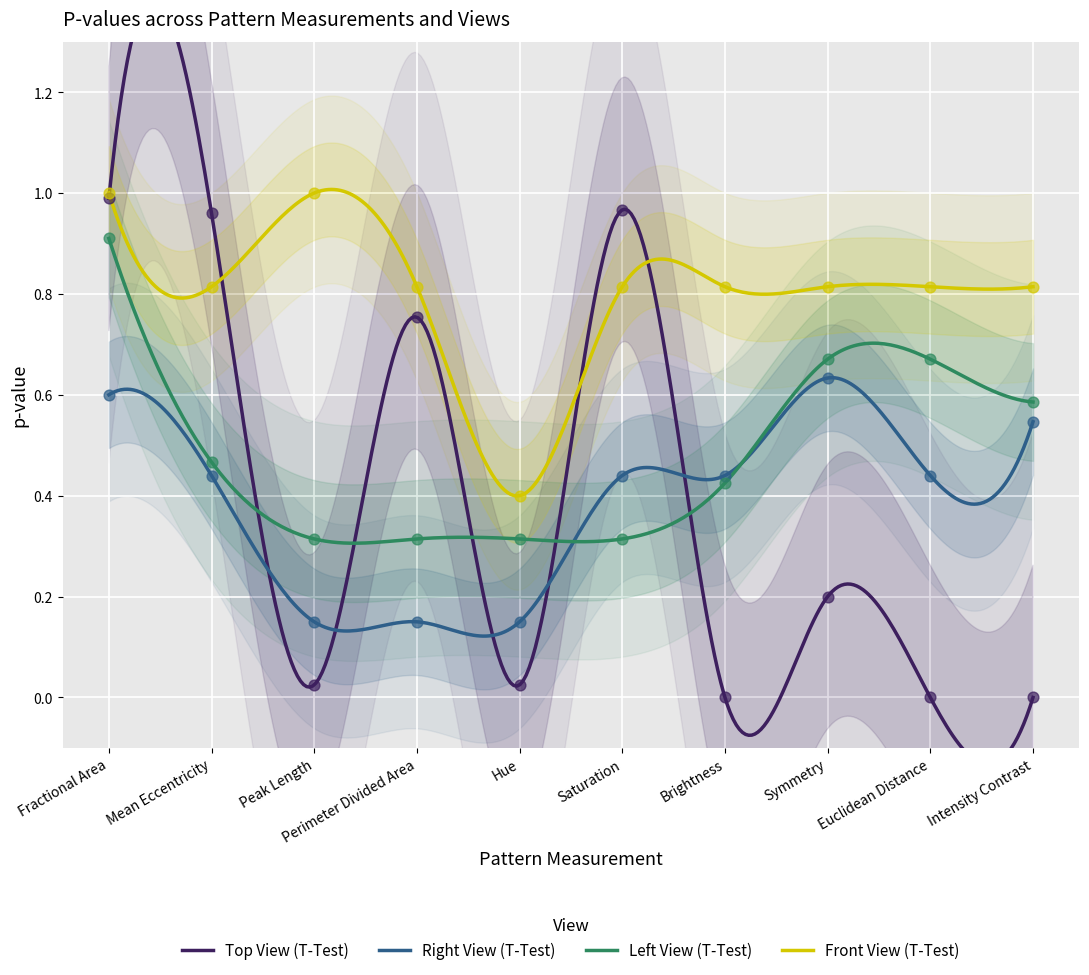

Which series contains the lowest Y value?

Top View (T-Test)